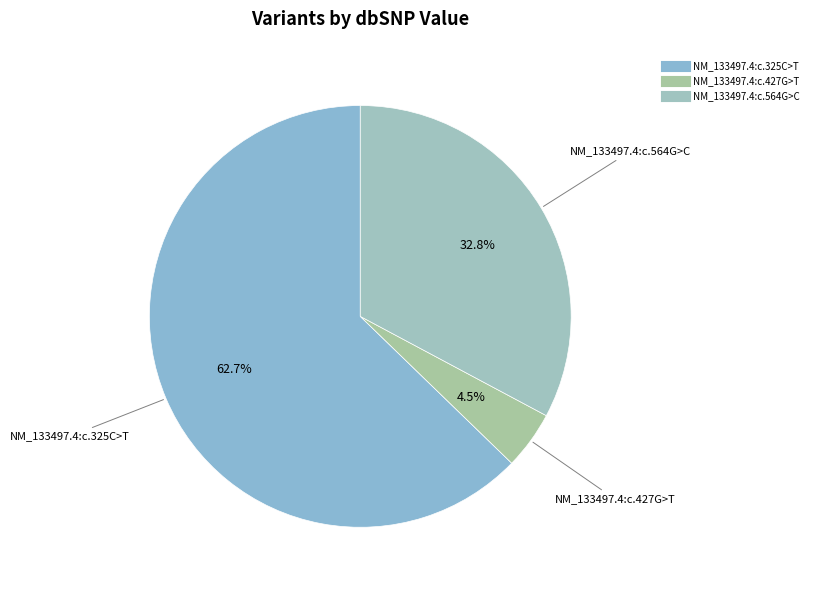

Rank the categories by value from lowest to highest.

NM_133497.4:c.427G>T, NM_133497.4:c.564G>C, NM_133497.4:c.325C>T